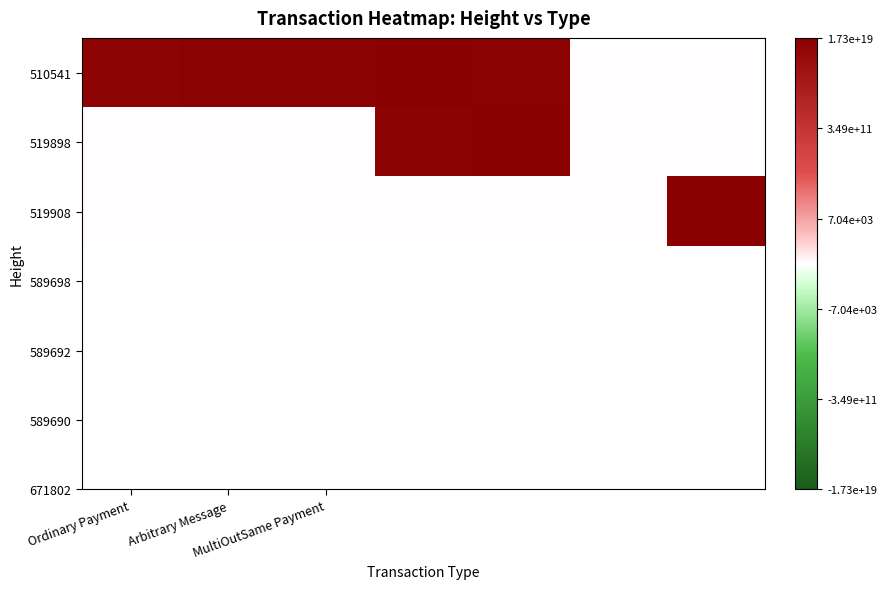

How many series are shown in this chart?

3